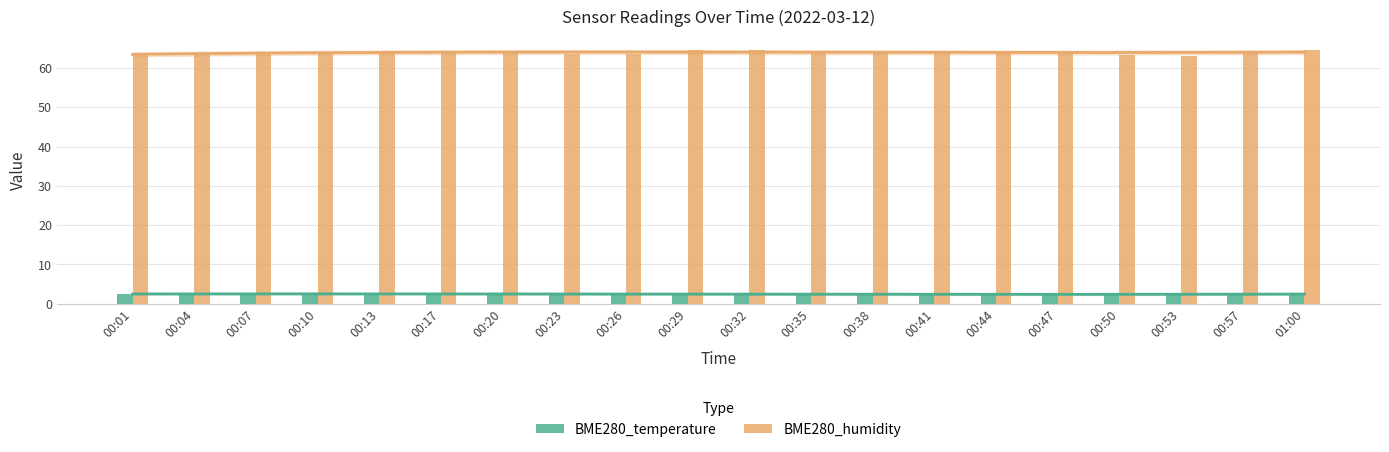

At which category does the chart reach its peak across all series?

01:00